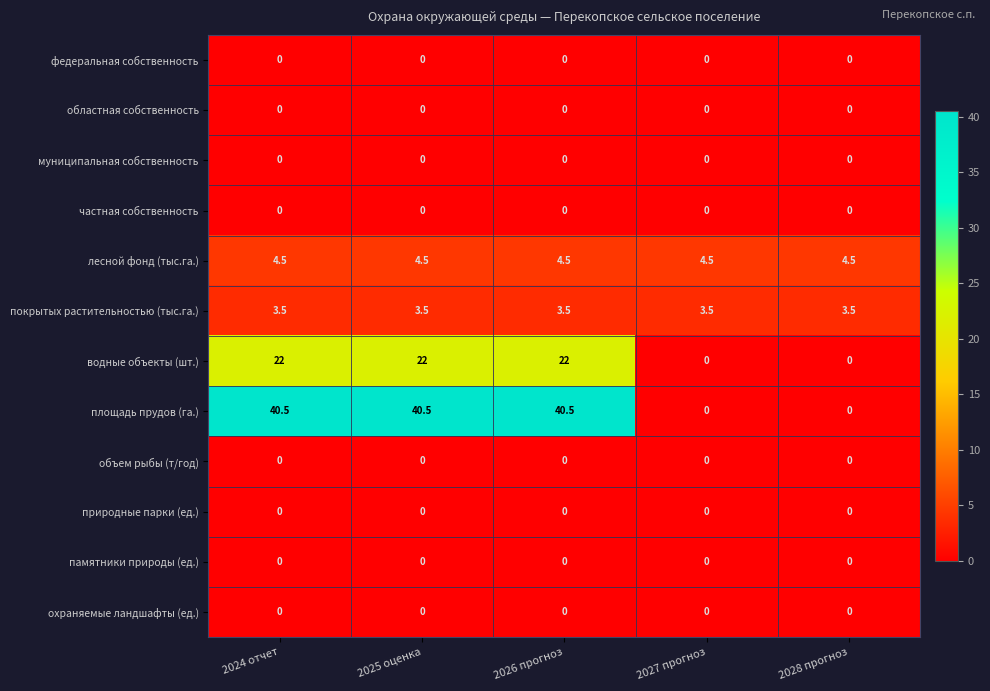

Which series changed the most between 2024 отчет and 2028 прогноз?

площадь прудов (га.)